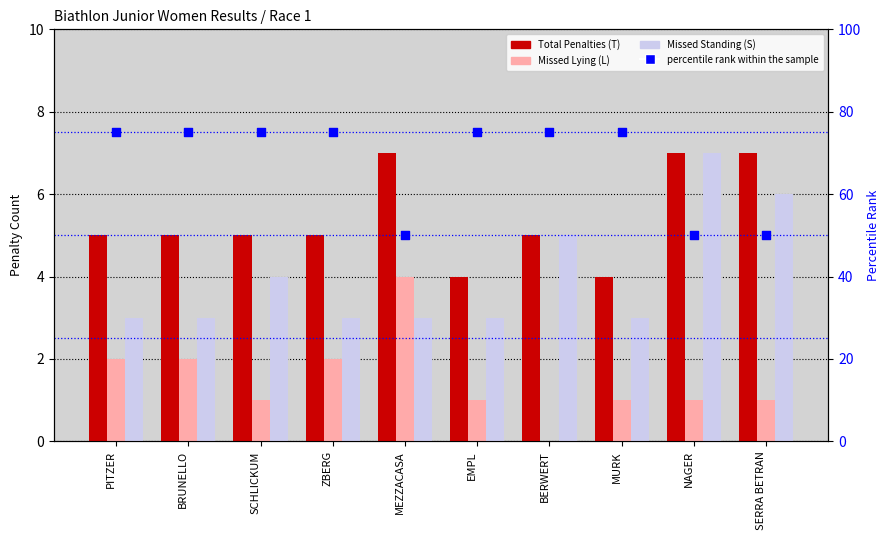

What are all the series names shown in the legend?

Total Penalties (T), Missed Lying (L), Missed Standing (S), percentile rank within the sample